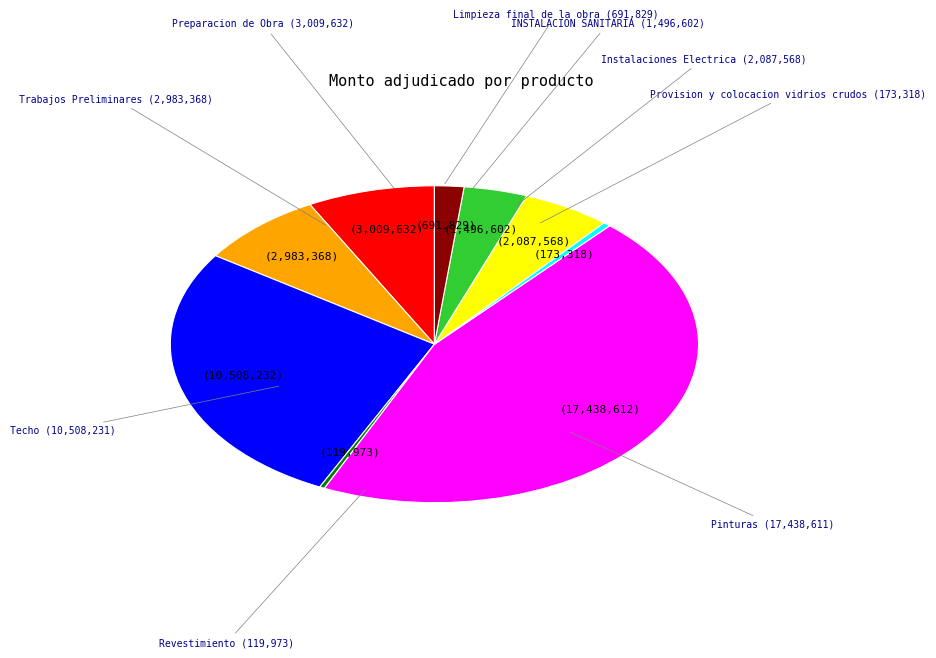

Is there a majority slice in this chart?

No